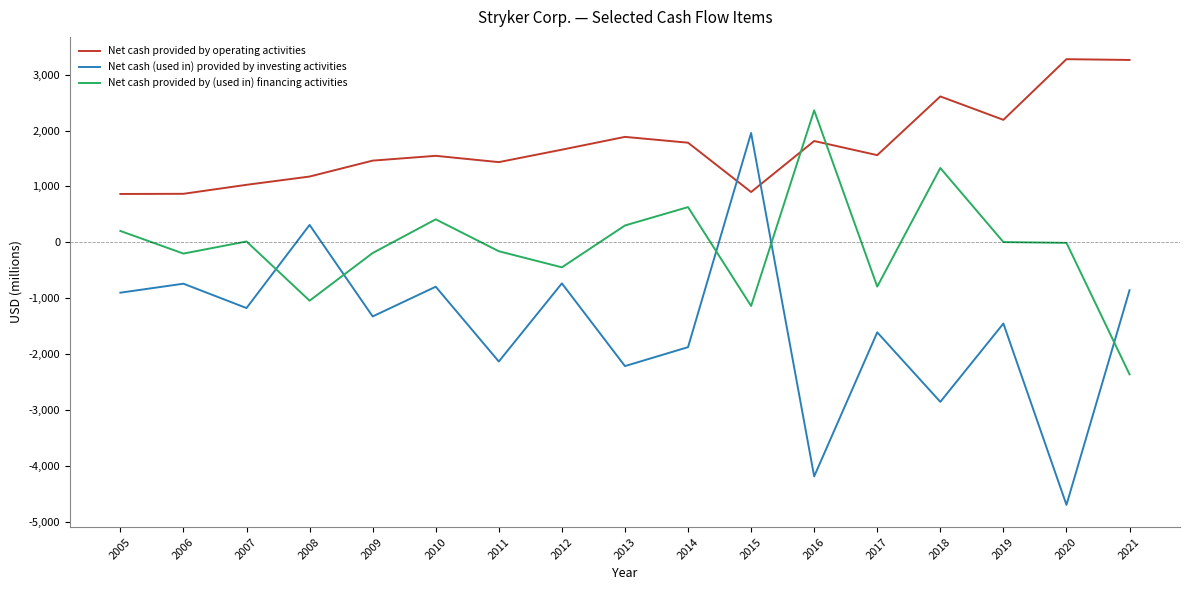

In Net cash provided by (used in) financing activities, how many points are higher than both neighbors (excluding endpoints)?

5